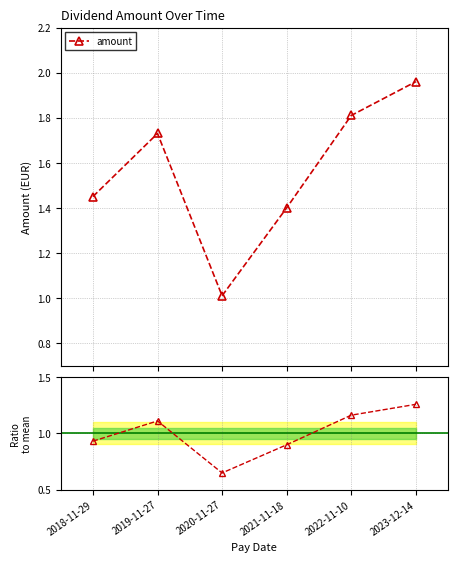

Which has a higher value, 2023-12-14 or 2022-11-10?

2023-12-14